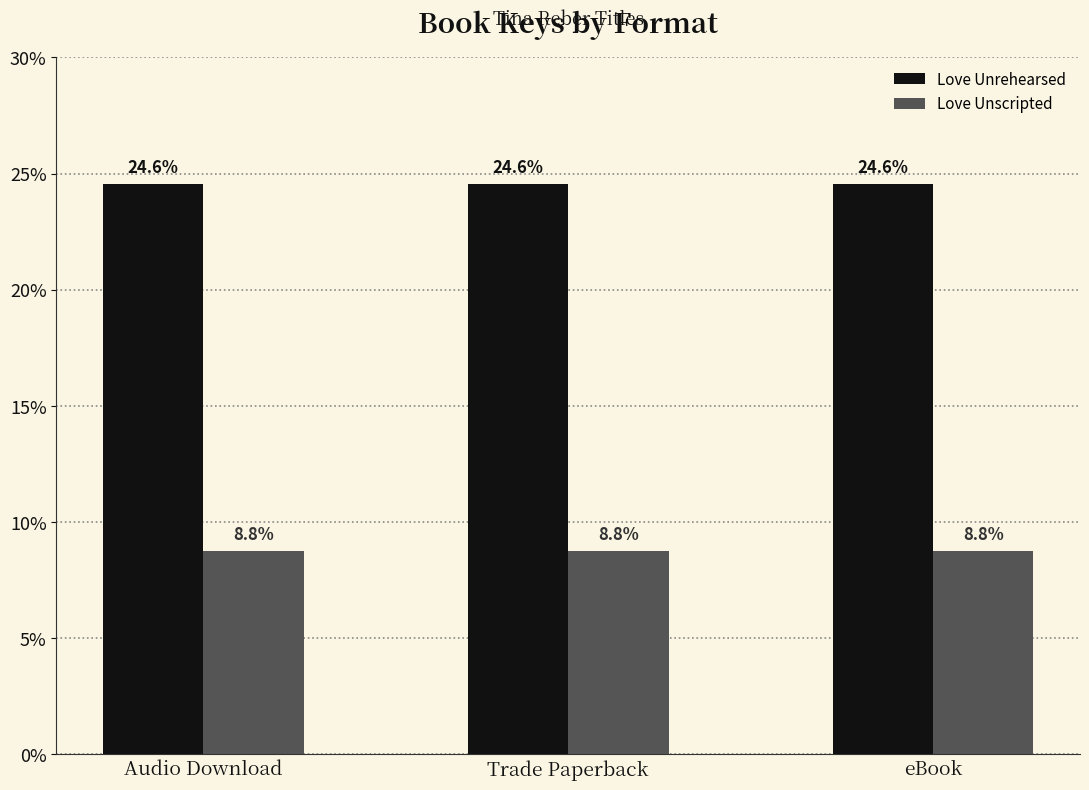

What is the difference between the highest and lowest values at Trade Paperback?

15.8